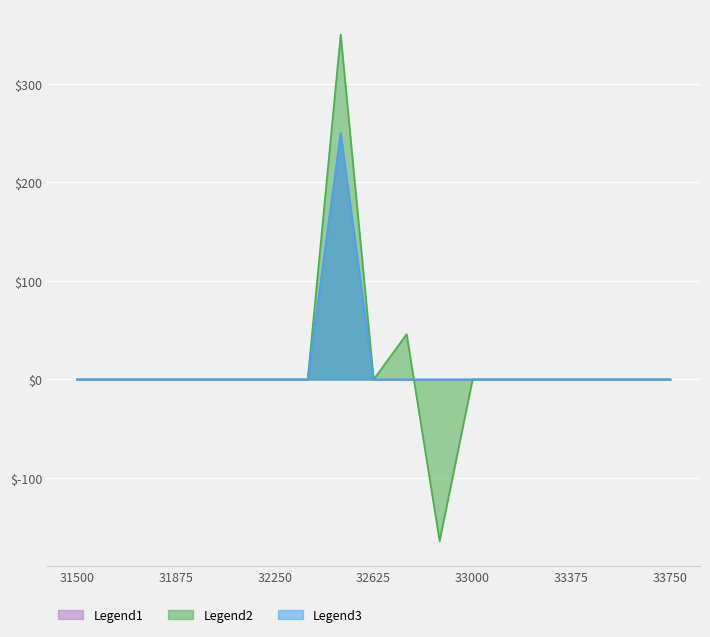

At which category does CALL sum reach its first local peak?

32500